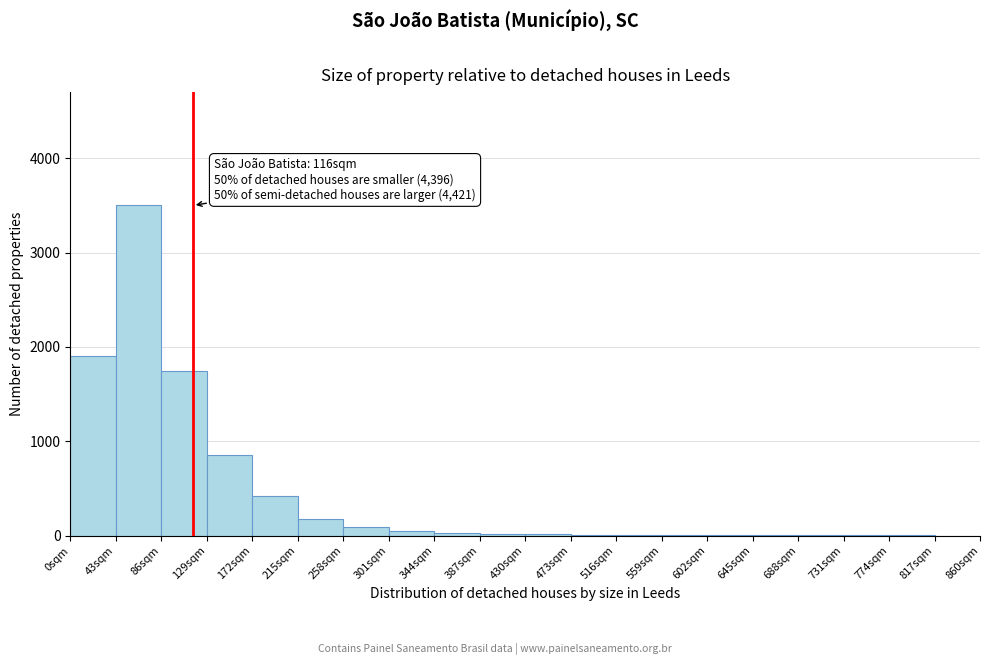

Which range on the x-axis has the tallest bar?

43 to 86